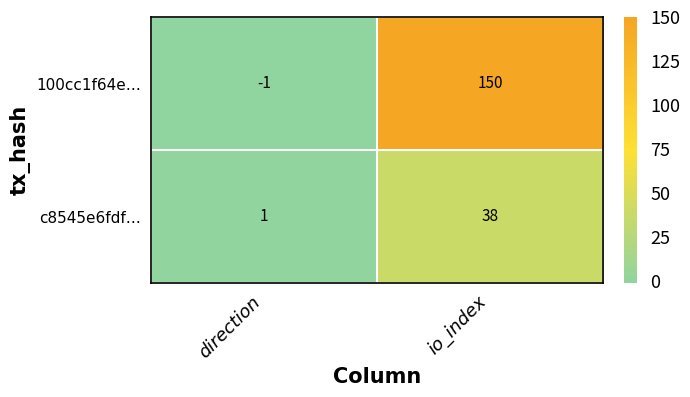

What is the difference between the 100cc1f64e… values at io_index and direction?

151